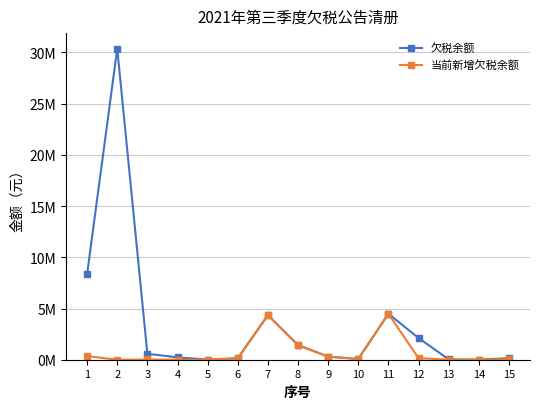

What are all the series names shown in the legend?

欠税余额, 当前新增欠税余额